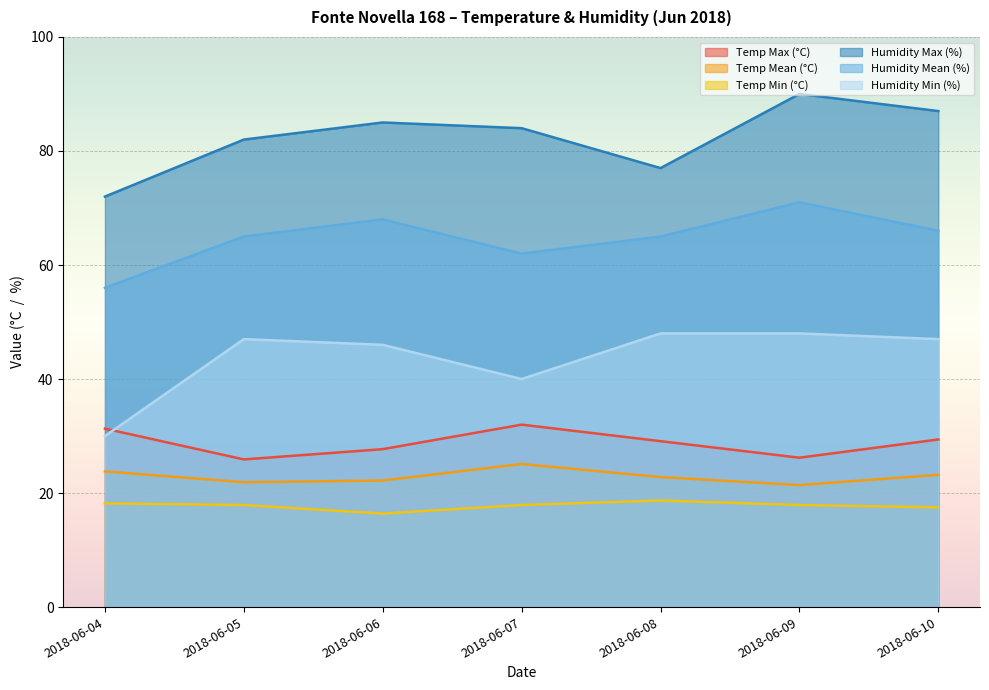

At which label does Humidity Max (%) first exceed 84?

2018-06-06